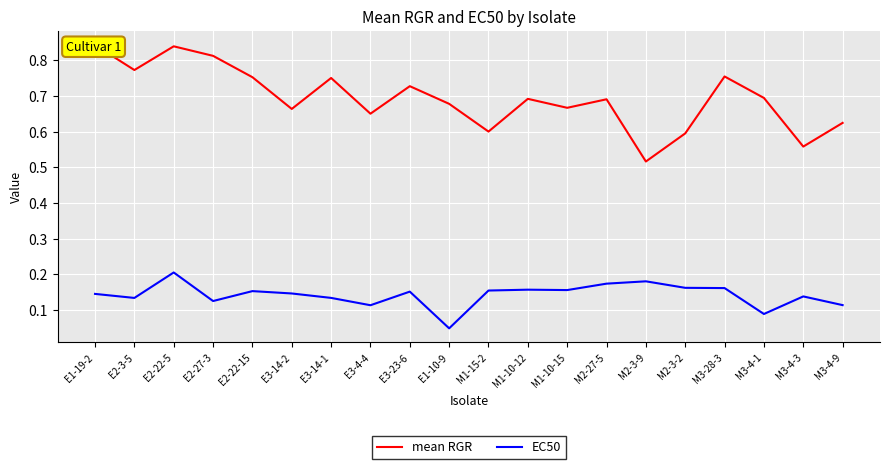

How many series are shown in this chart?

2